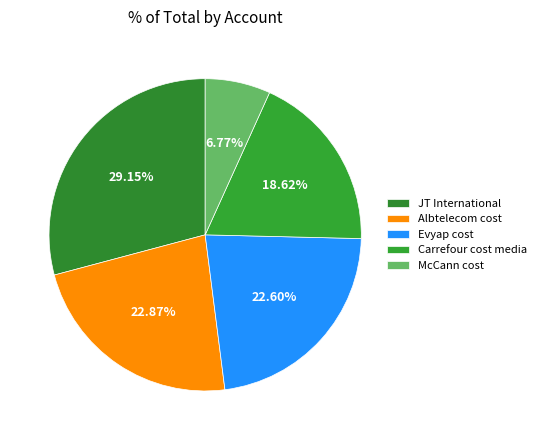

What is the largest slice in the pie chart?

JT International